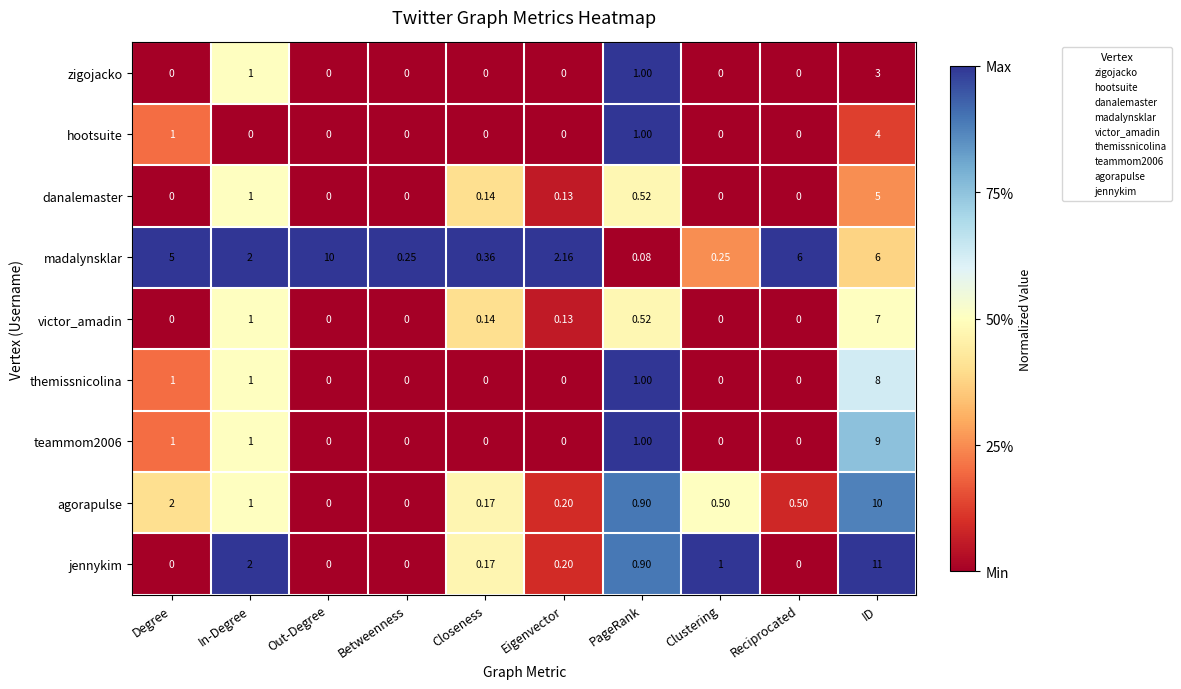

Which series has the widest spread of values?

jennykim